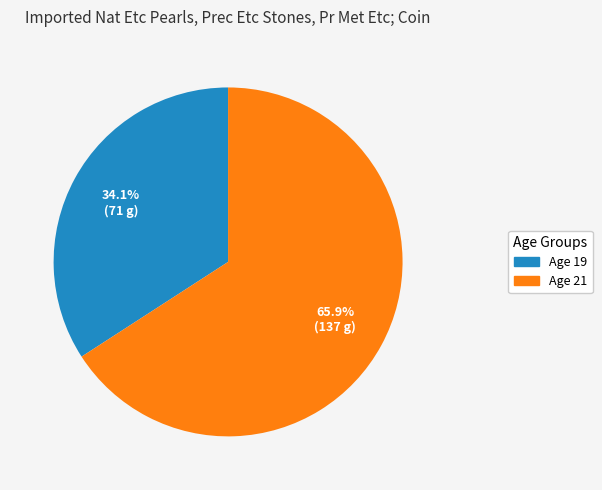

How many segments does this pie chart have?

2